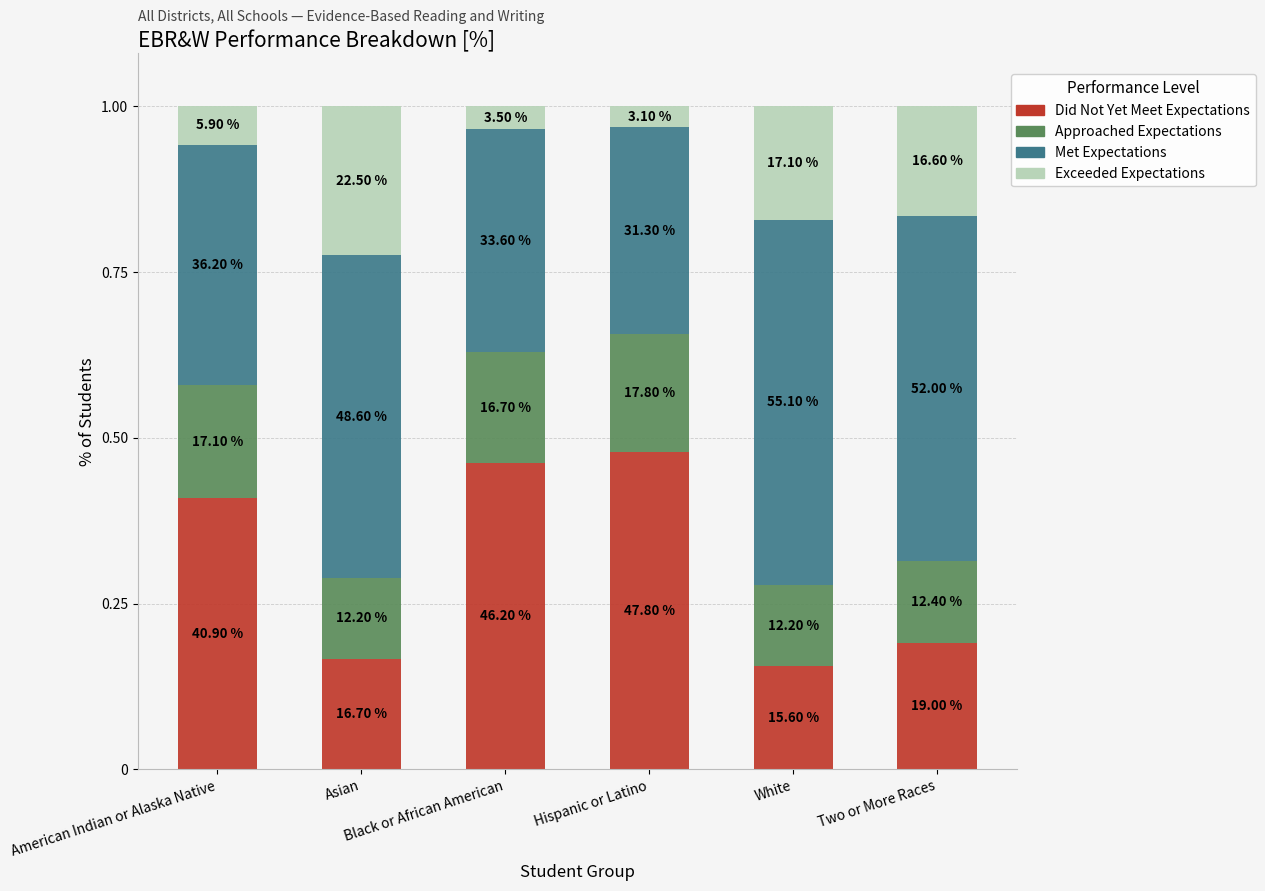

How many bars are there in total?

6